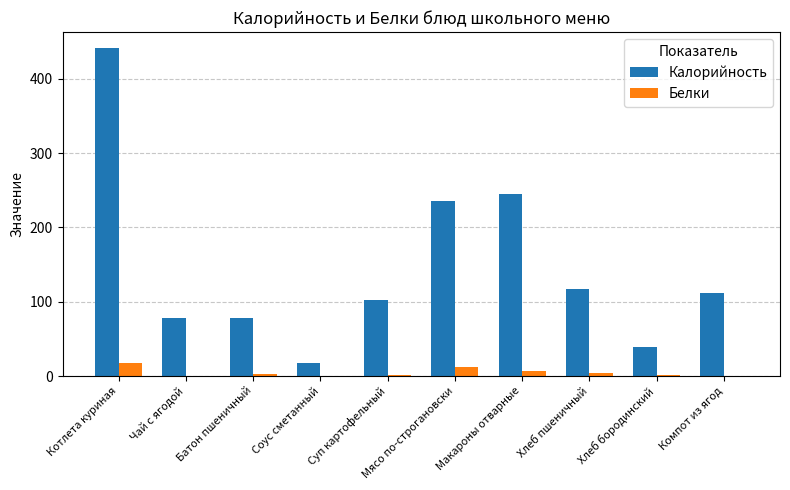

Between Батон пшеничный and Хлеб пшеничный, which series saw the biggest shift?

Калорийность